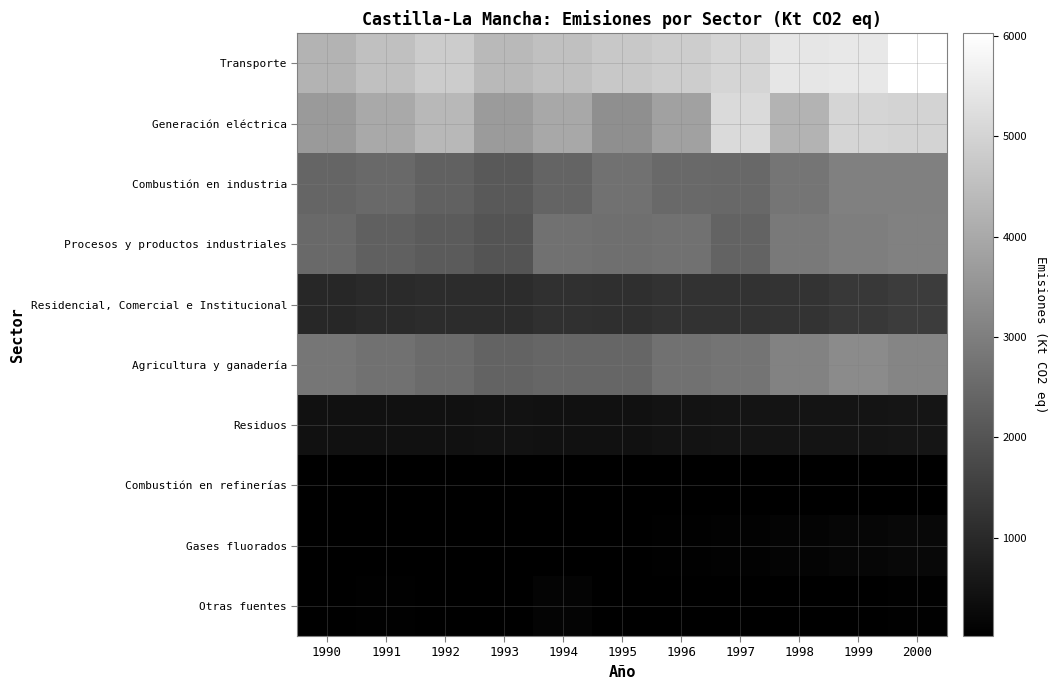

At how many categories does at least one series exceed 3721?

11